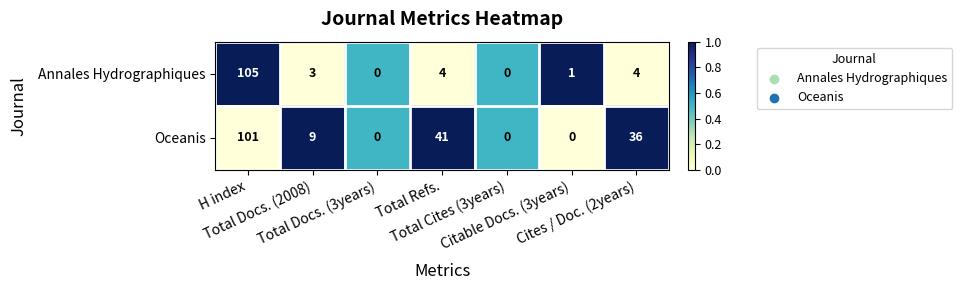

List the series in order of their overall mean, lowest first.

Annales Hydrographiques, Oceanis